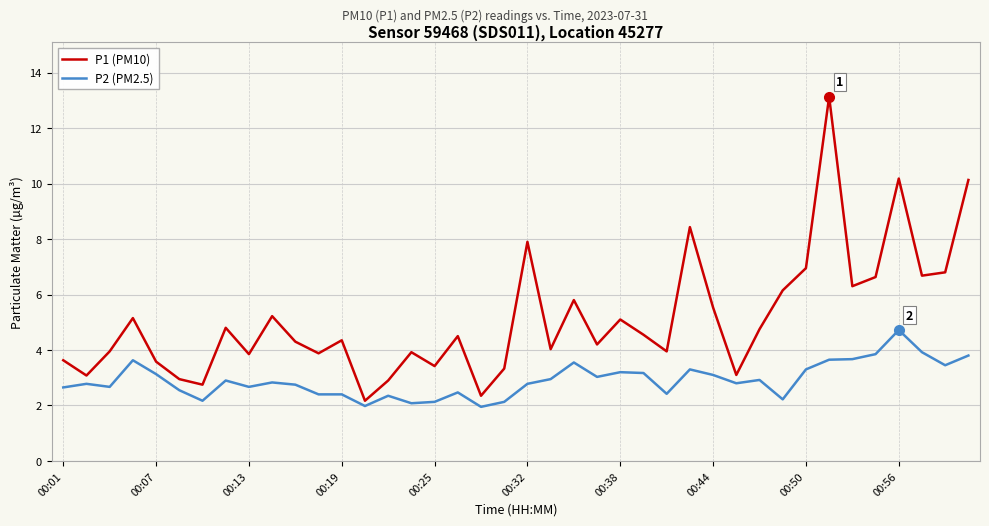

How many interior local valleys does the P1 (PM10) series have?

13